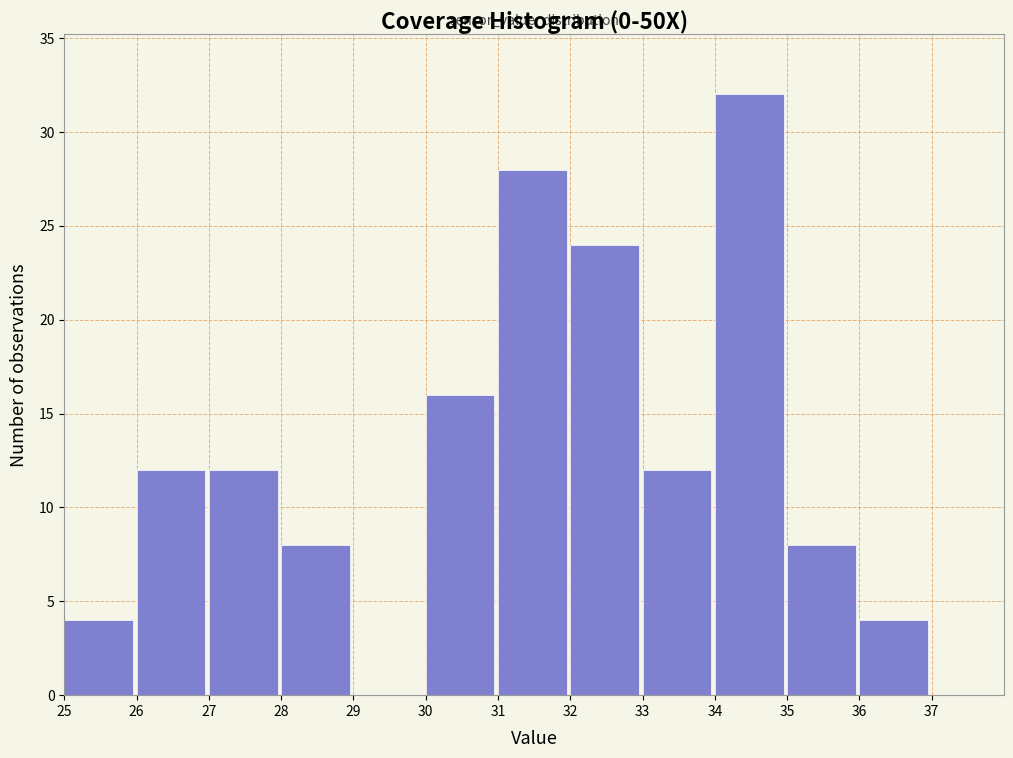

Over which range of the x-axis is the bar tallest?

34 to 35